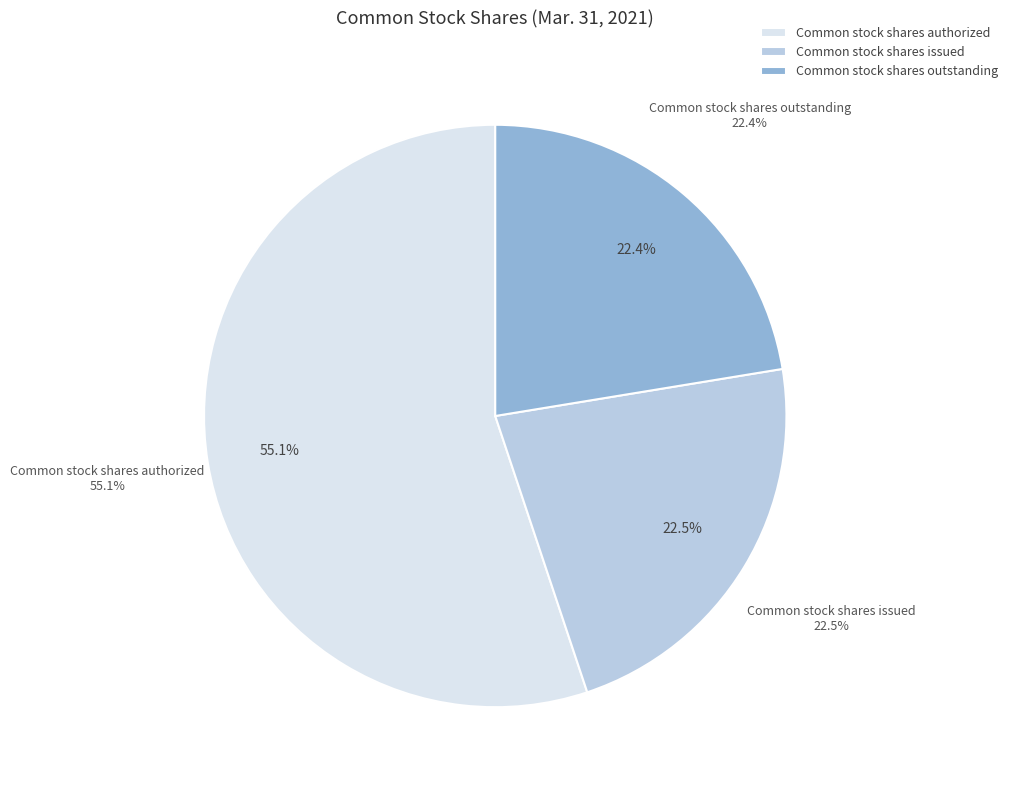

To the nearest percent, what percentage of the pie is Common stock shares issued?

22%